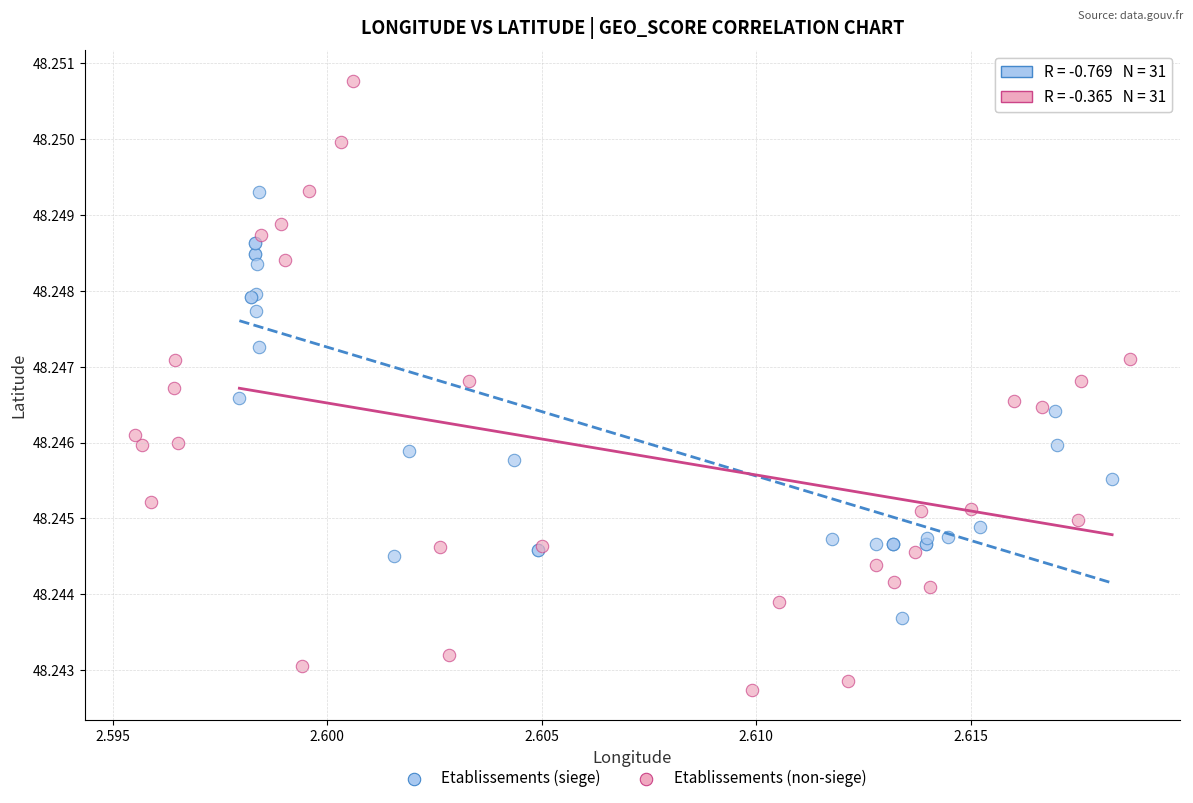

Which series reaches the maximum Y coordinate?

Etablissements (non-siege)